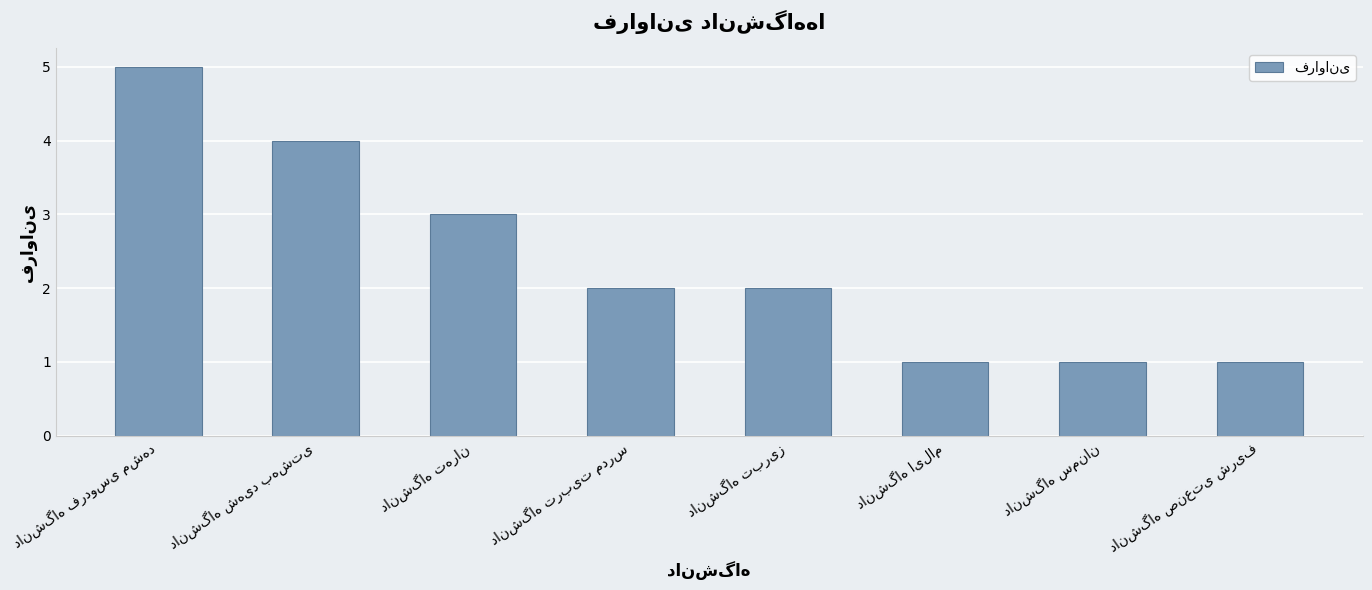

What is the greatest value displayed?

5